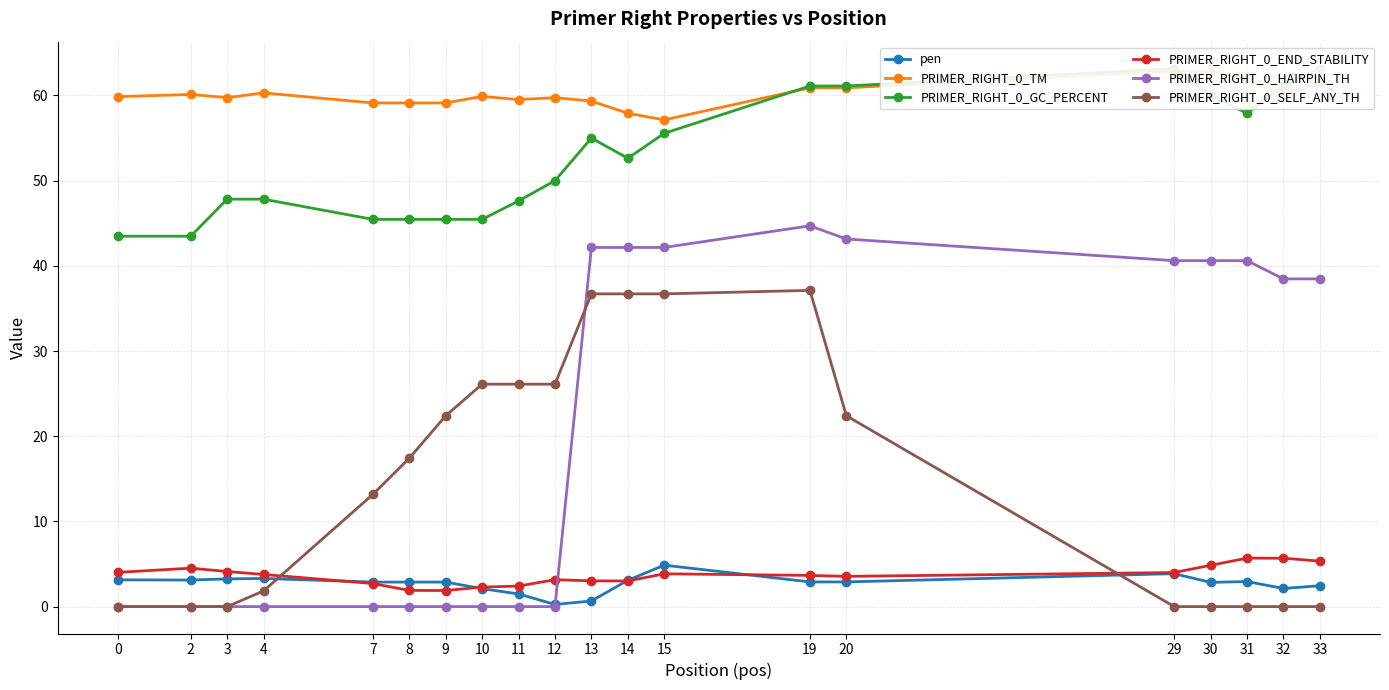

Reading left to right, transcribe all the data shown in this chart.

pen: 3.1	3.1	3.3	3.3	2.9	2.9	2.9	2.1	1.5	0.3	0.7	3.1	4.9	2.9	2.9	3.9	2.8	2.9	2.1	2.5
PRIMER_RIGHT_0_TM: 59.9	60.1	59.7	60.3	59.1	59.1	59.1	59.9	59.5	59.7	59.3	57.9	57.1	60.9	60.9	62.9	62.8	61.9	60.1	61.5
PRIMER_RIGHT_0_GC_PERCENT: 43.5	43.5	47.8	47.8	45.5	45.5	45.5	45.5	47.6	50.0	55.0	52.6	55.6	61.1	61.1	63.2	60.0	57.9	61.1	63.2
PRIMER_RIGHT_0_END_STABILITY: 4.0	4.5	4.1	3.8	2.7	1.9	1.9	2.3	2.4	3.2	3.0	3.0	3.9	3.7	3.5	4.0	4.8	5.7	5.7	5.3
PRIMER_RIGHT_0_HAIRPIN_TH: 0.0	0.0	0.0	0.0	0.0	0.0	0.0	0.0	0.0	0.0	42.2	42.2	42.2	44.7	43.1	40.6	40.6	40.6	38.5	38.5
PRIMER_RIGHT_0_SELF_ANY_TH: 0.0	0.0	0.0	1.8	13.2	17.4	22.4	26.1	26.1	26.1	36.7	36.7	36.7	37.1	22.4	0.0	0.0	0.0	0.0	0.0